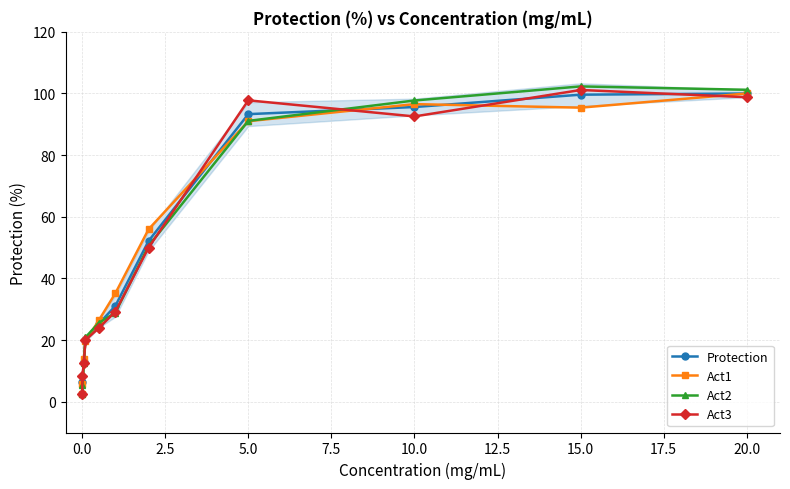

The value of Protection at 20.0 is 4.0. True or false?

False